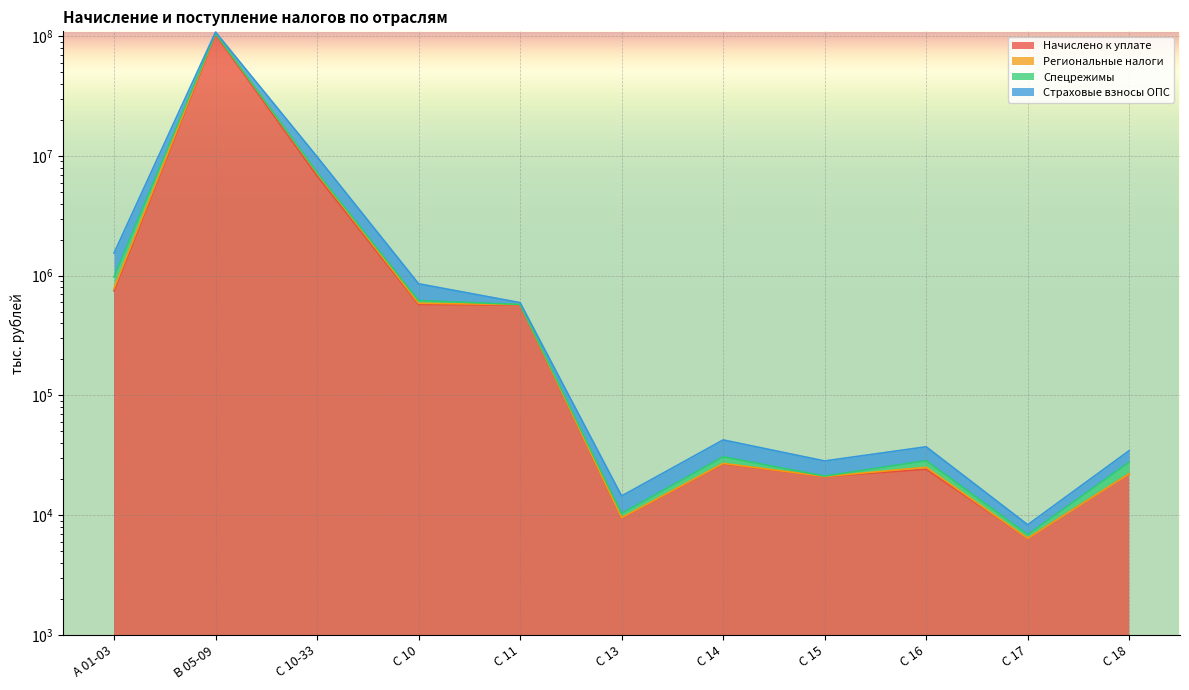

Where is the first local minimum for Региональные налоги?

С 13